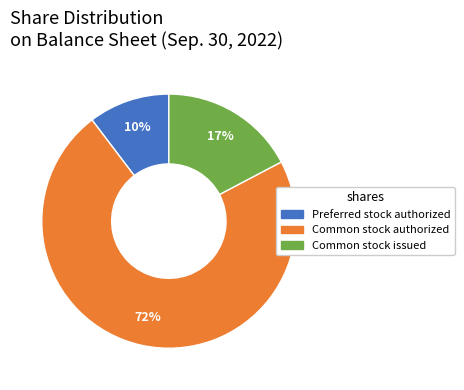

Does Common stock issued represent more than half of the total?

No